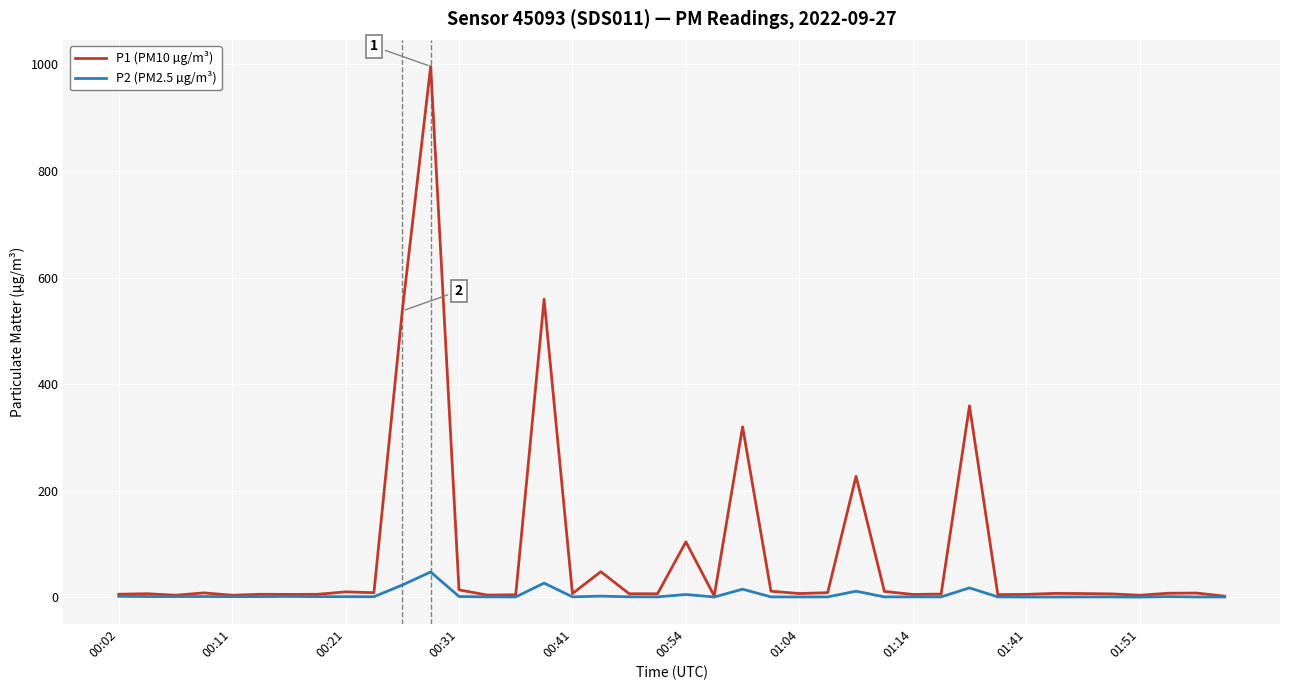

List the series in order of their peak value, highest first.

P1 (PM10 µg/m³), P2 (PM2.5 µg/m³)